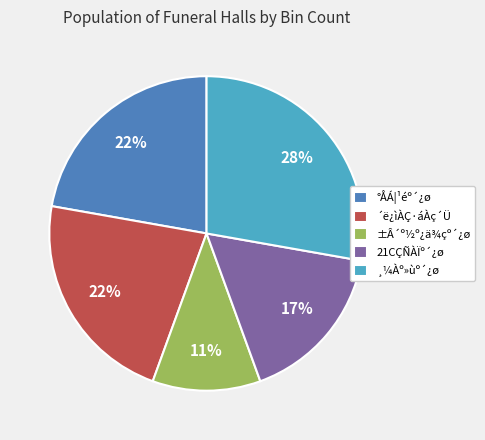

The ´ë¿ìÀÇ·áÀç´Ü slice represents 8% of the pie. True or false?

False